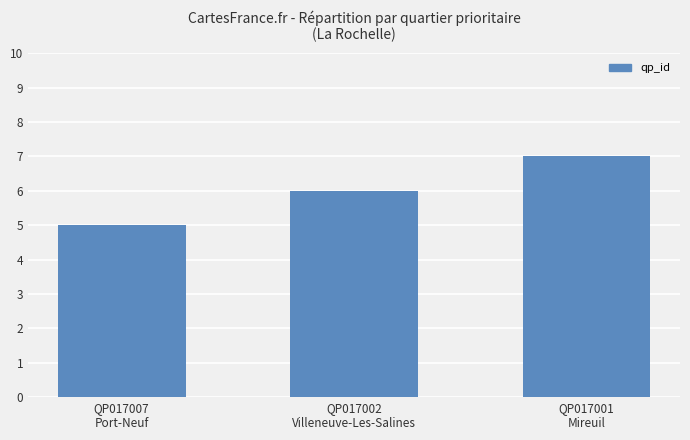

Approximately how many times larger is the value at QP017002
Villeneuve-Les-Salines compared to QP017001
Mireuil?

0.9